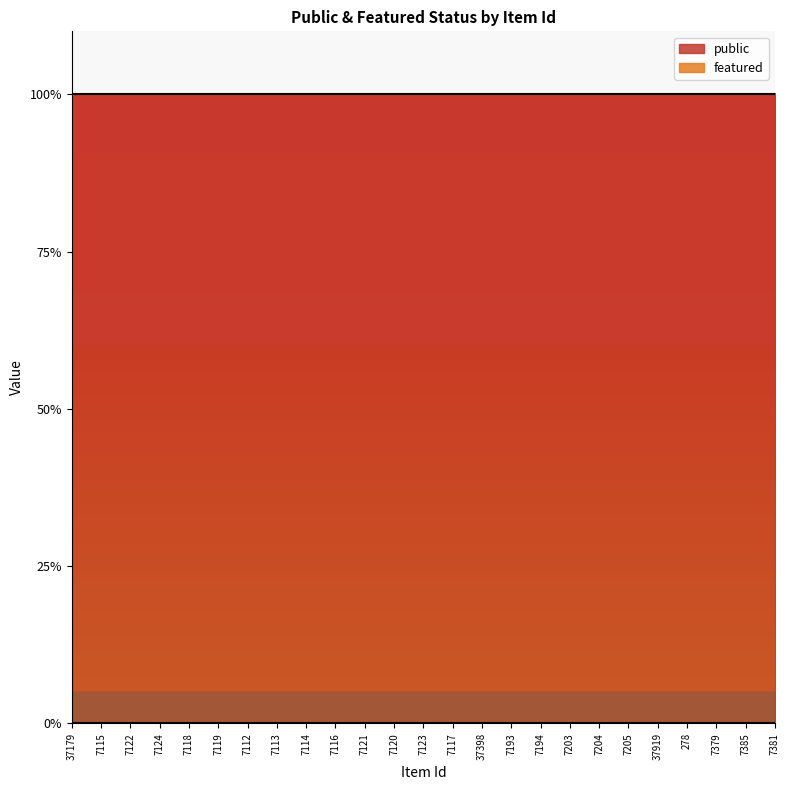

Rank the series at 7203 from lowest to highest value.

featured, public